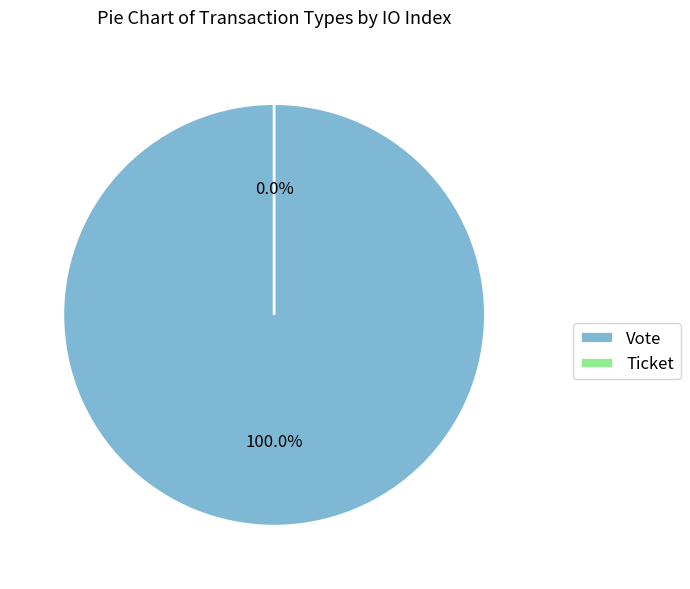

How many slices are in this pie chart?

2